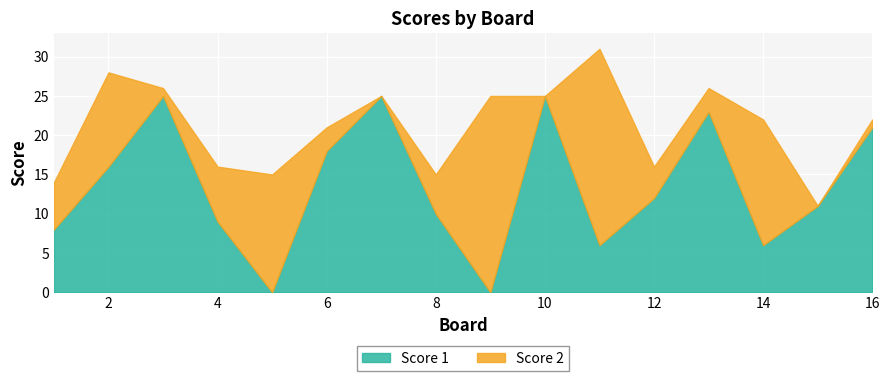

Which series has the largest total across all categories?

Score 1